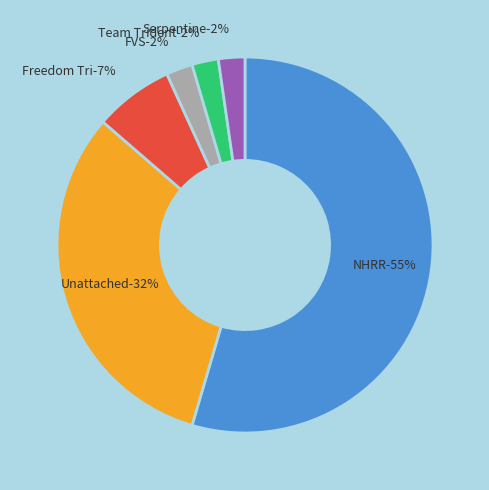

To the nearest percent, what is the combined percentage of Freedom Tri and Team Trident?

9%